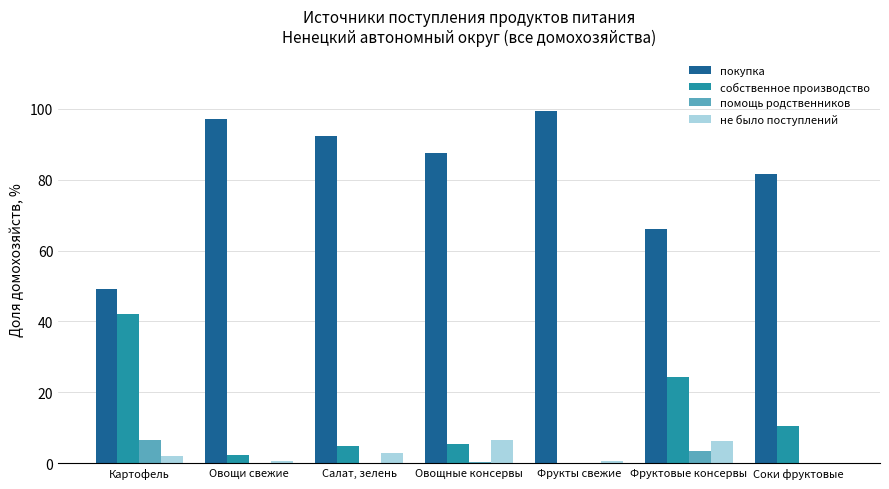

Is the value of не было поступлений at Овощные консервы greater than the value of покупка at Салат, зелень?

No